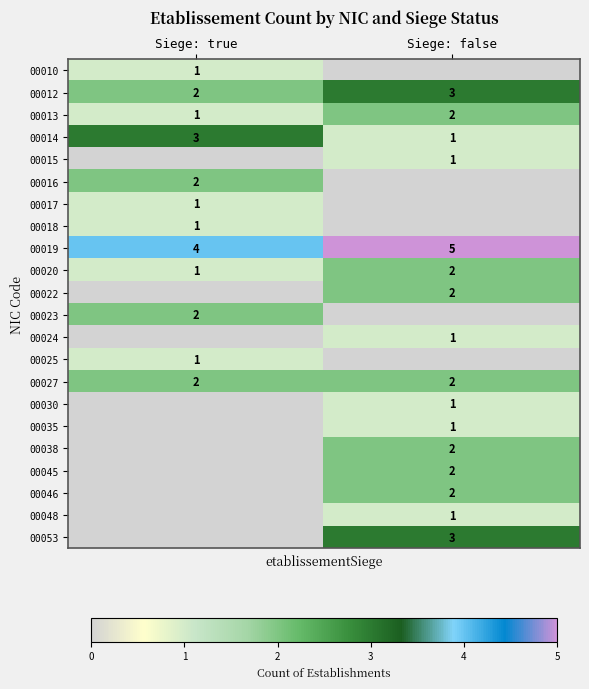

At which label does 00019 reach its minimum?

Siege: true